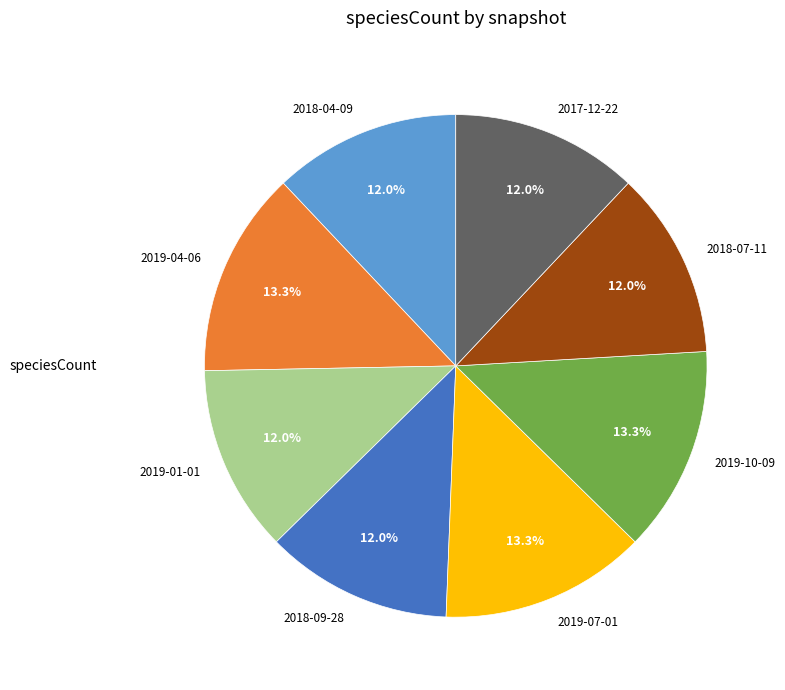

How many slices are in this pie chart?

8